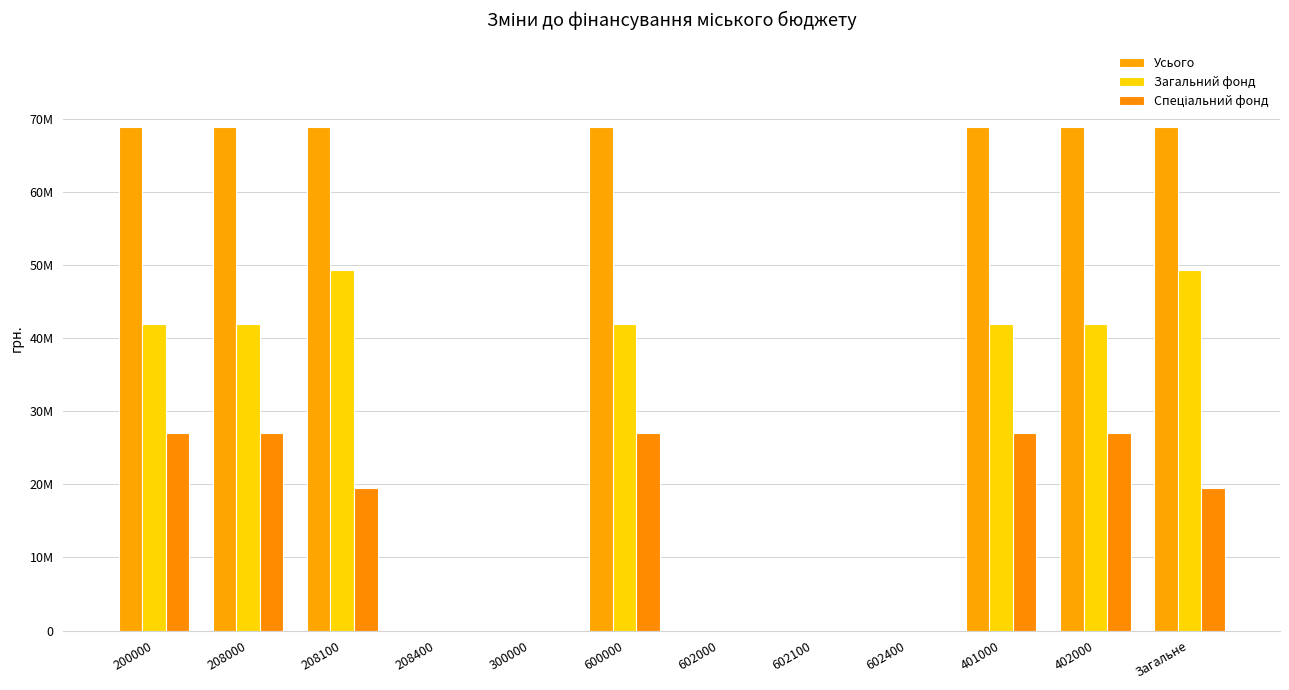

The Загальний фонд series shows 19972616.3 at 208000. True or false?

False